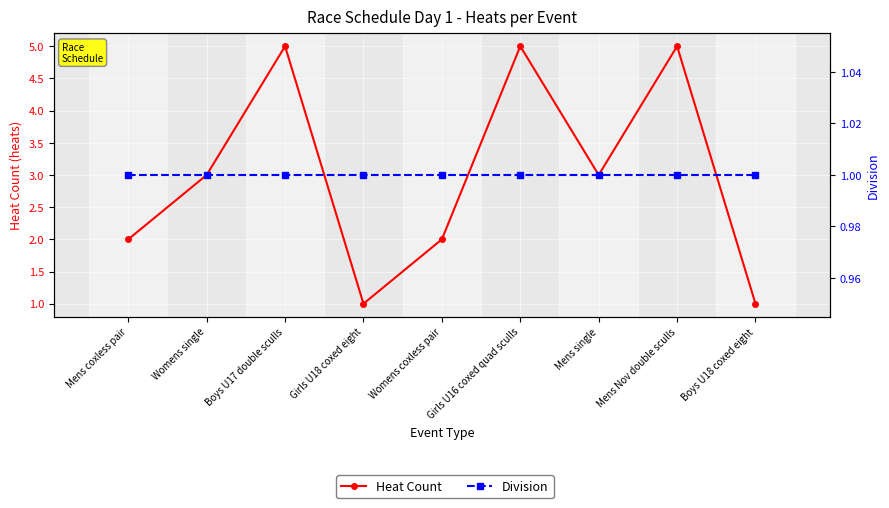

What is the approximate value of Heat Count at Boys U18 coxed eight?

1